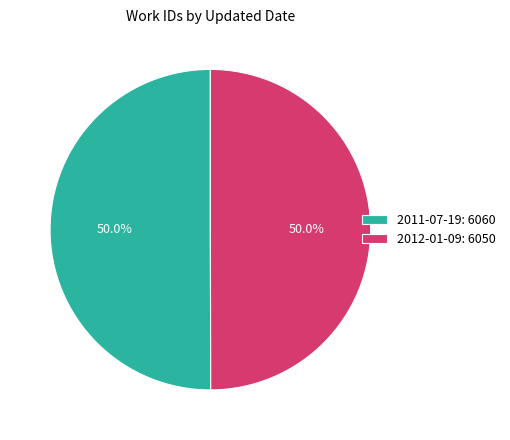

What percentage is the 2012-01-09 slice, to the nearest percent?

50%